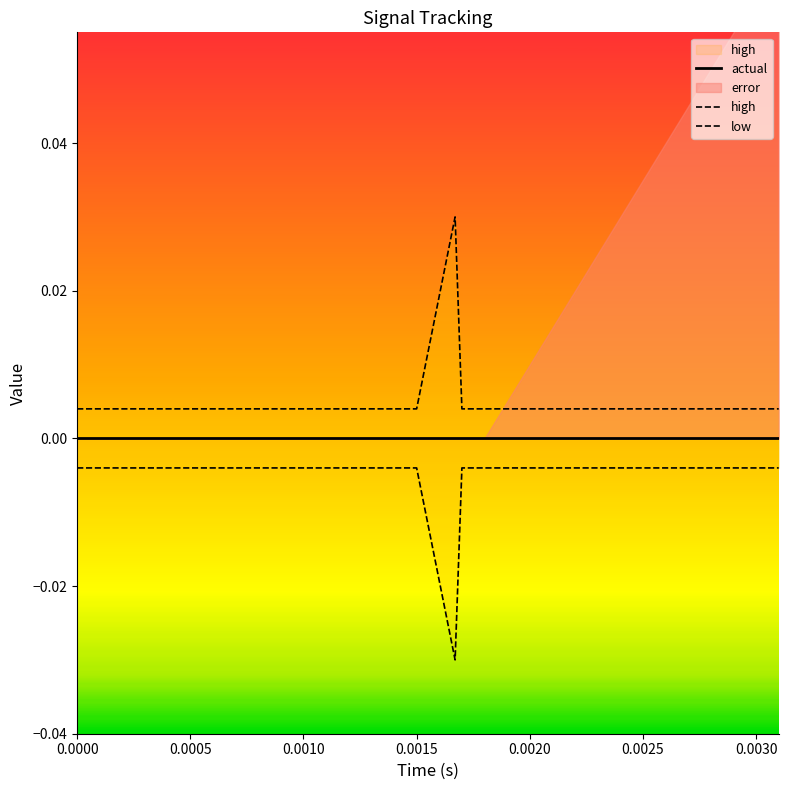

Is it true that actual equals 0.0 at 12?

True